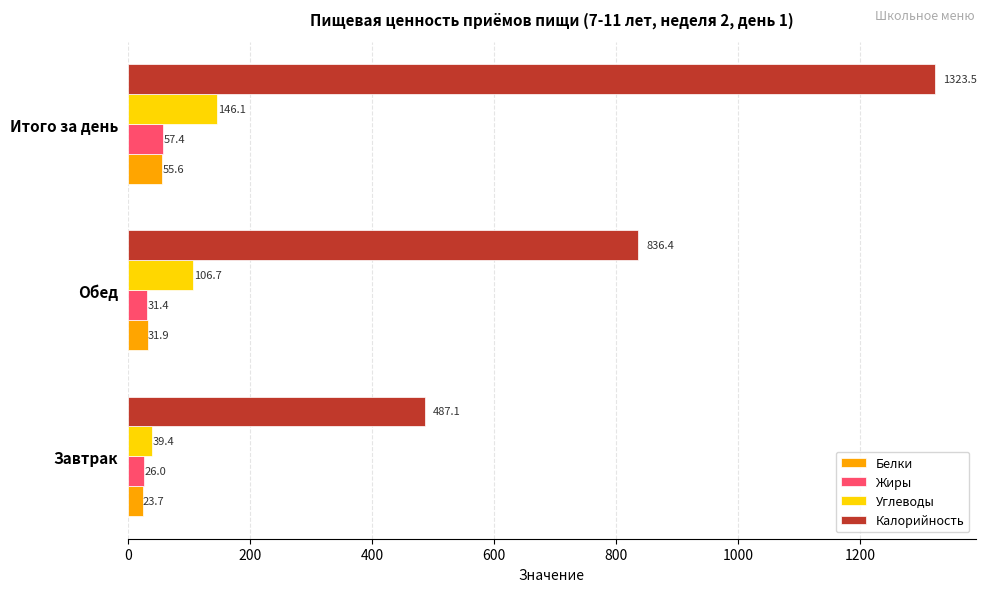

Read the Жиры value at Итого за день.

57.4